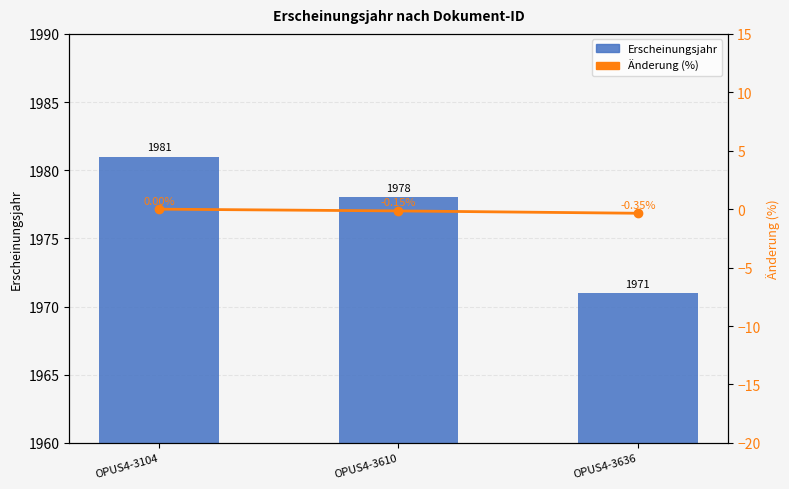

What is the lowest value of the Änderung (%) series?

-0.3